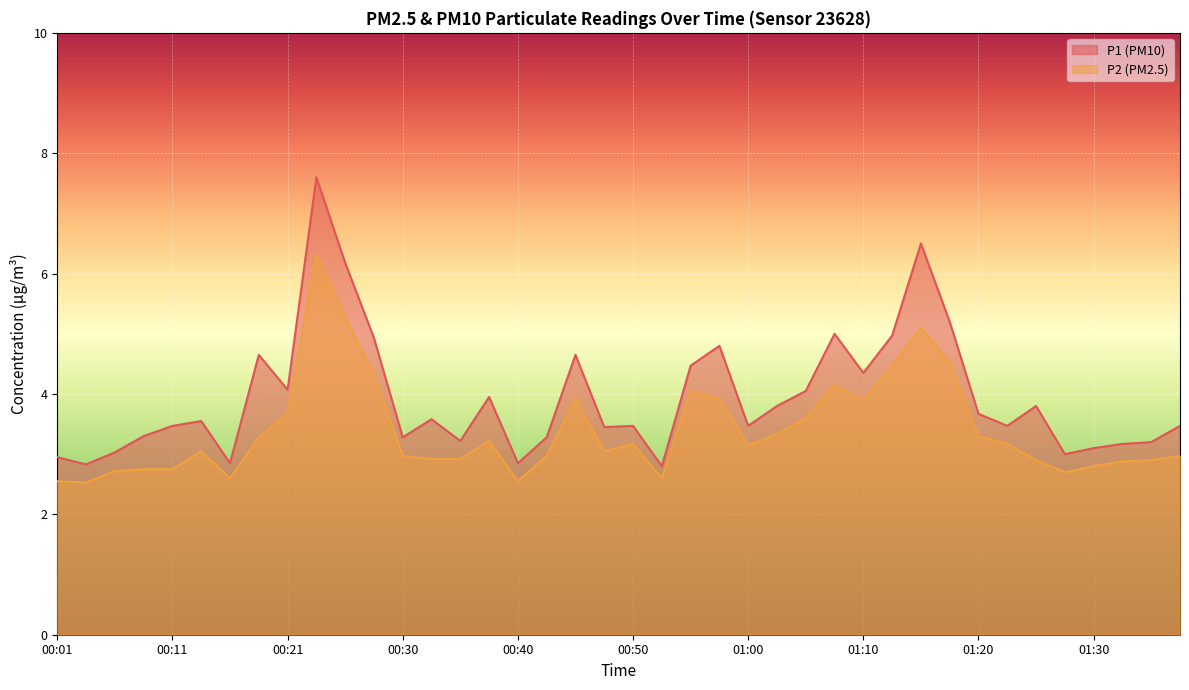

List the series in order of their peak value, highest first.

P1 (PM10), P2 (PM2.5)